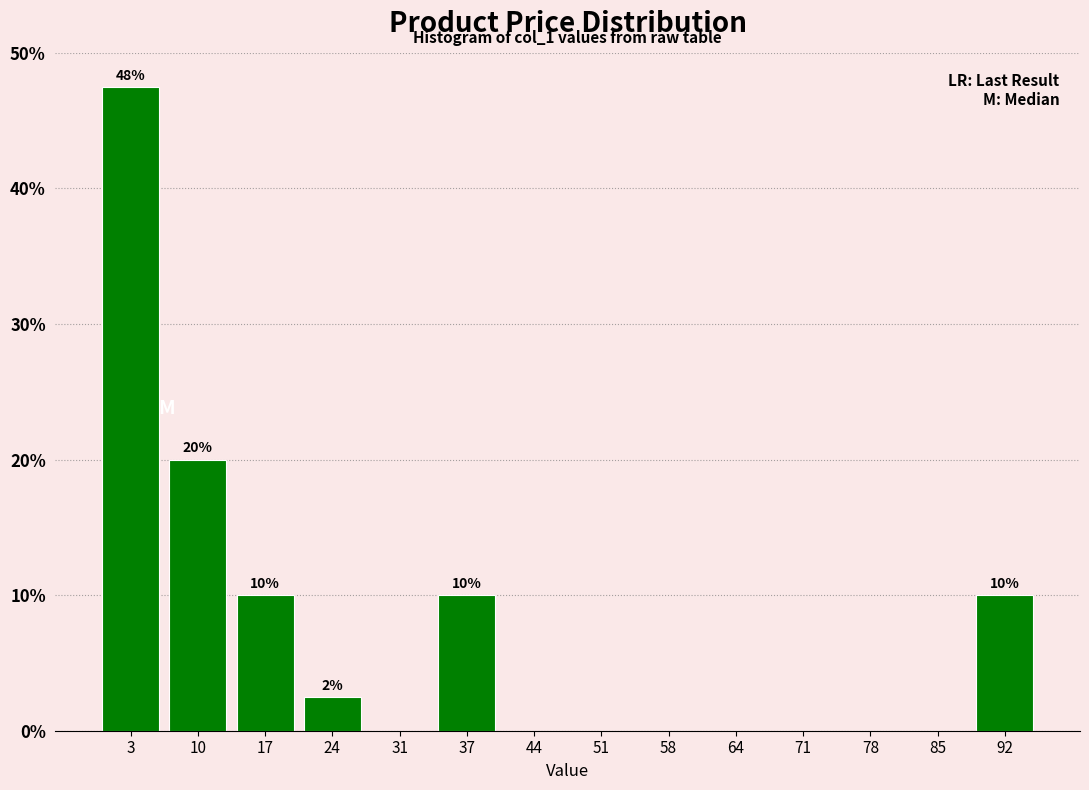

Which range on the x-axis has the tallest bar?

0 to 7